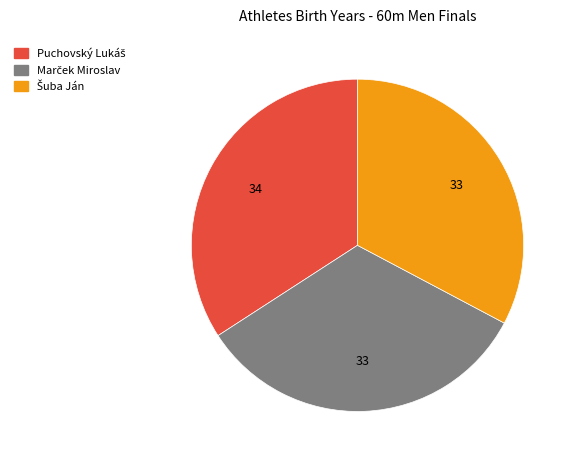

Is there a majority slice in this chart?

No